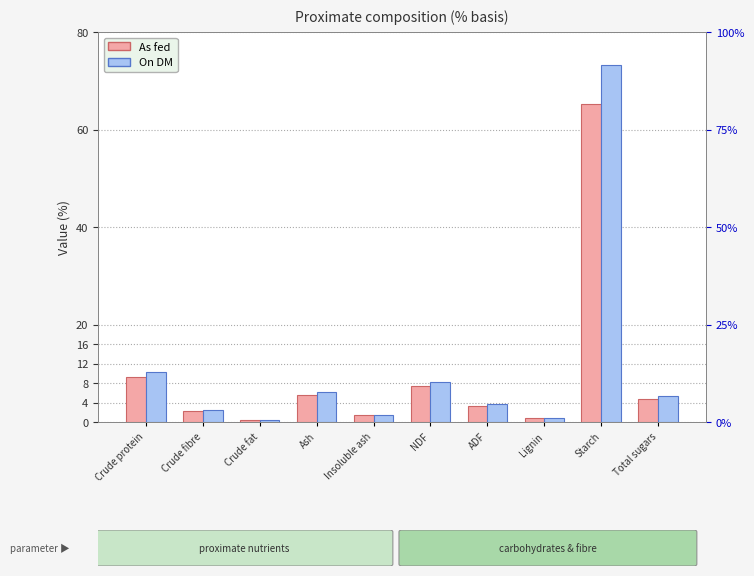

The On DM series shows 0.9 at Lignin. True or false?

True